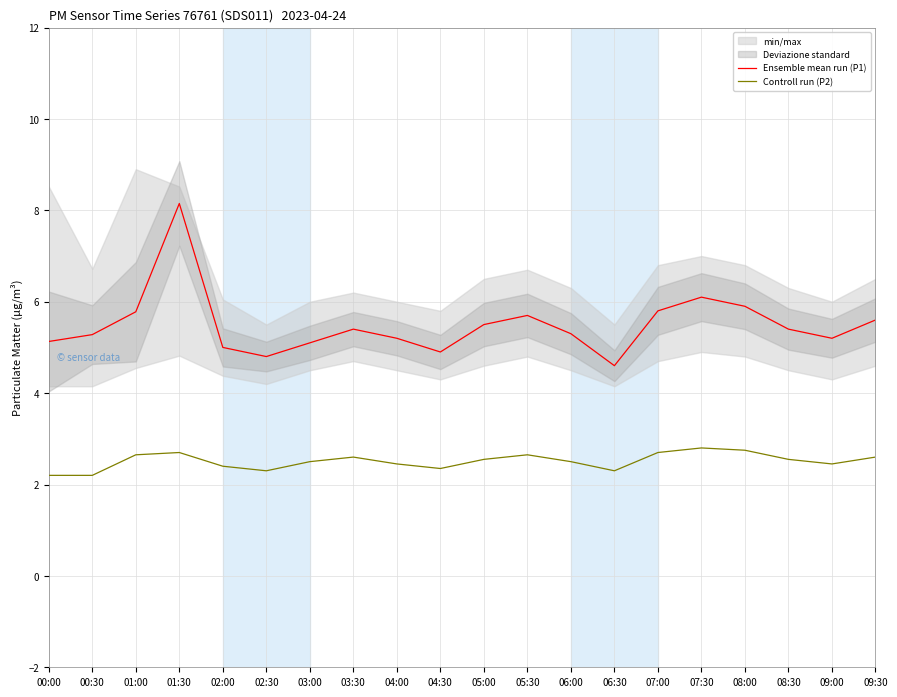

How many interior local valleys does the Ensemble mean run (P1) series have?

4